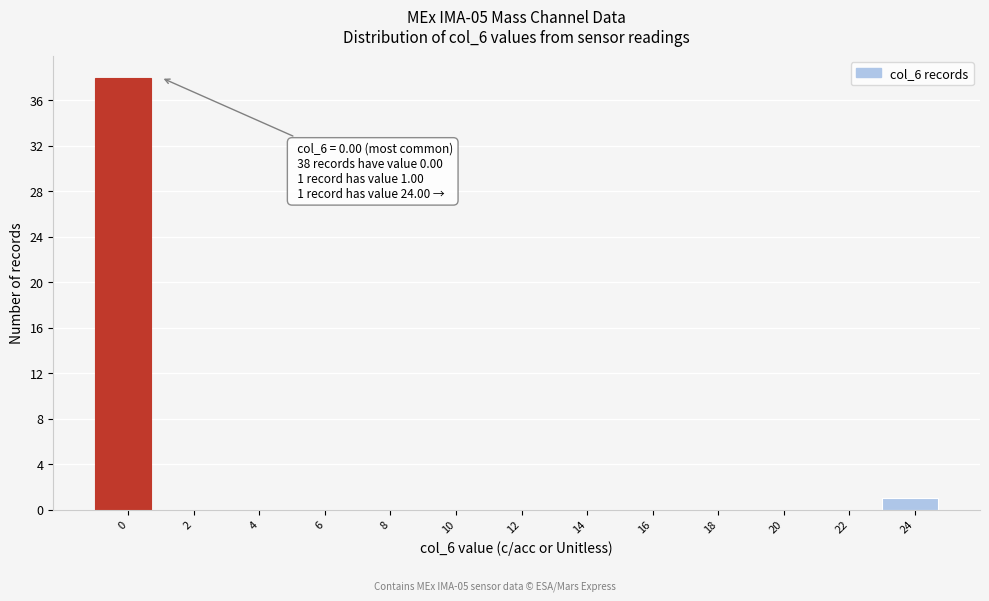

Reading left to right, list all the values displayed in this chart.

0=38	2=0	4=0	6=0	8=0	10=0	12=0	14=0	16=0	18=0	20=0	22=0	24=1